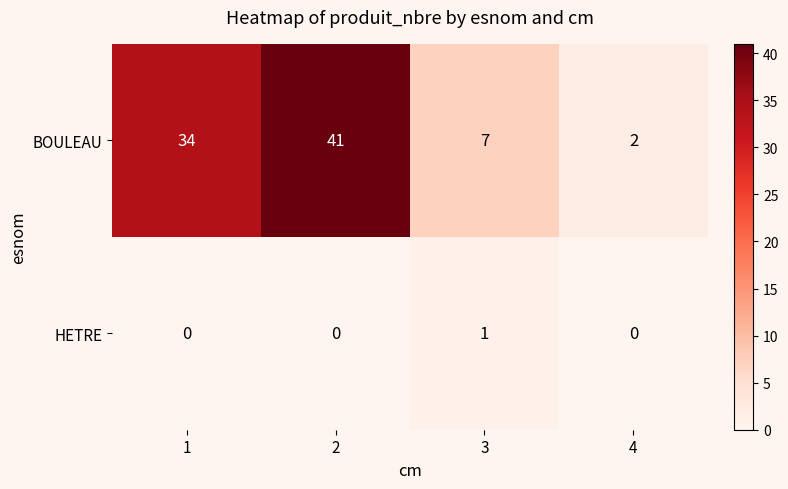

Rank the series by their average value, from highest to lowest.

BOULEAU, HETRE